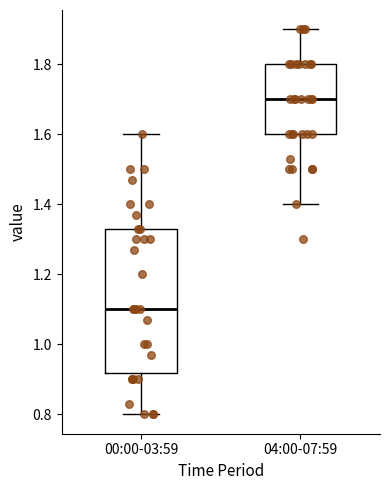

Where is the lower edge of the box for 04:00-07:59 on the y-axis? The values are not printed on the chart, so give them approximately, as read against the axis.

1.60